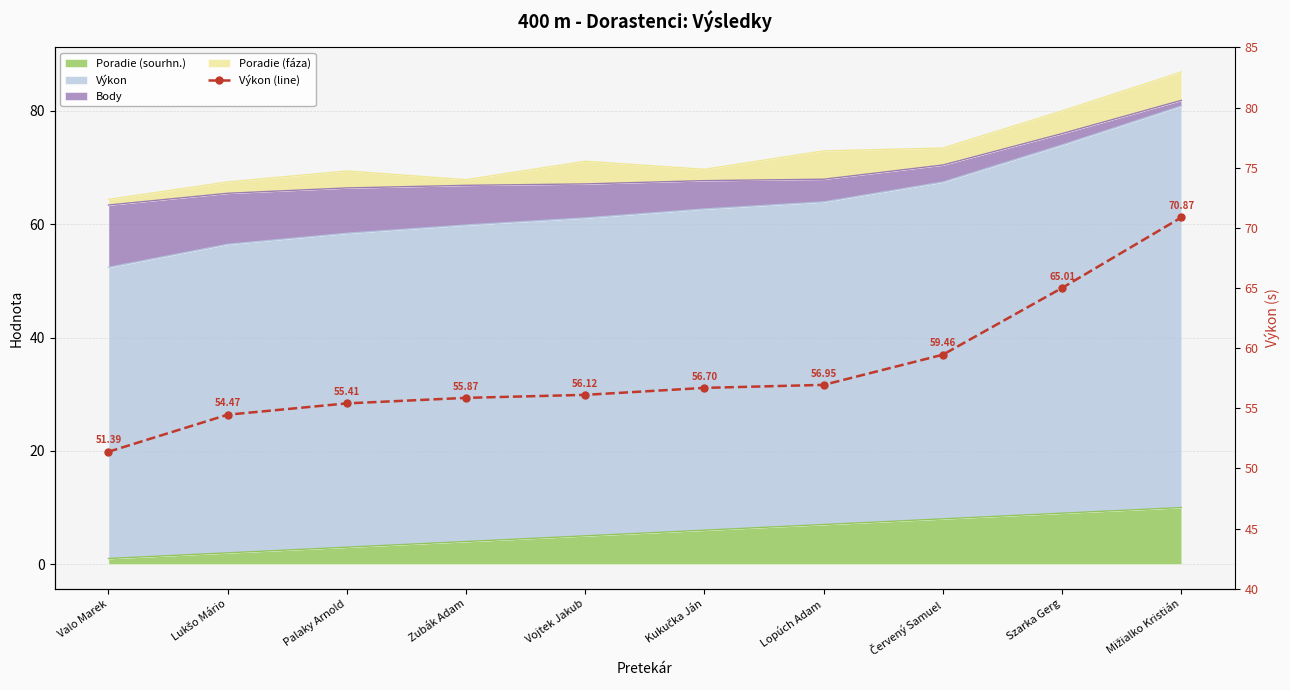

The chart shows a value of 56.7 at Kukučka Ján. True or false?

True